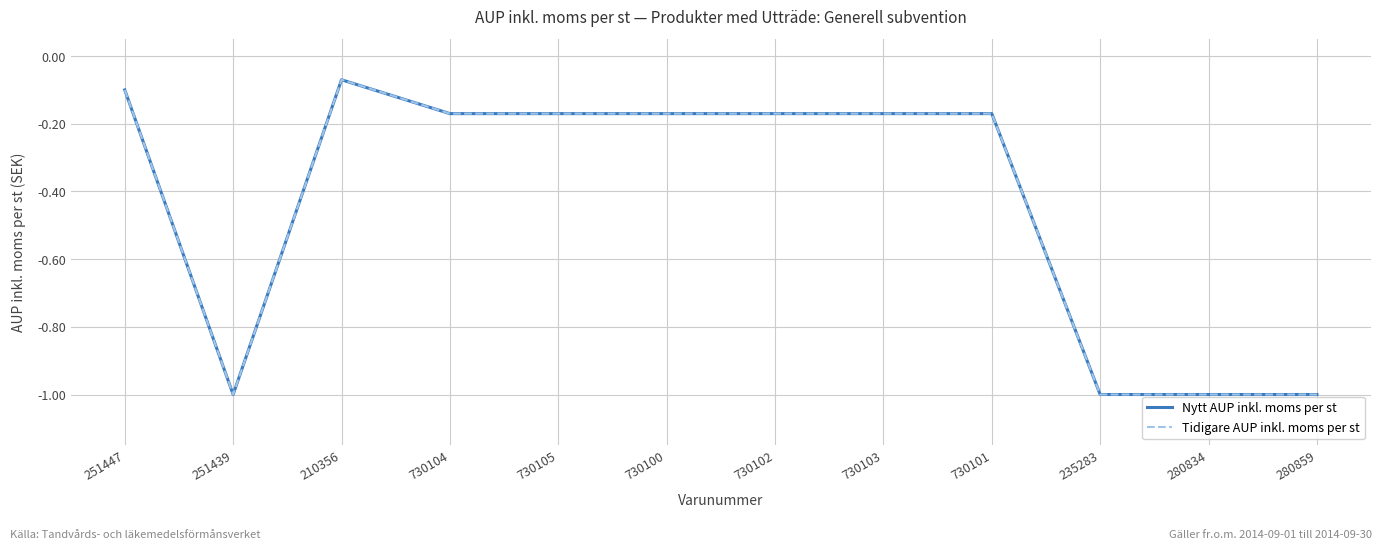

At which category does the chart reach its minimum across all series?

251439